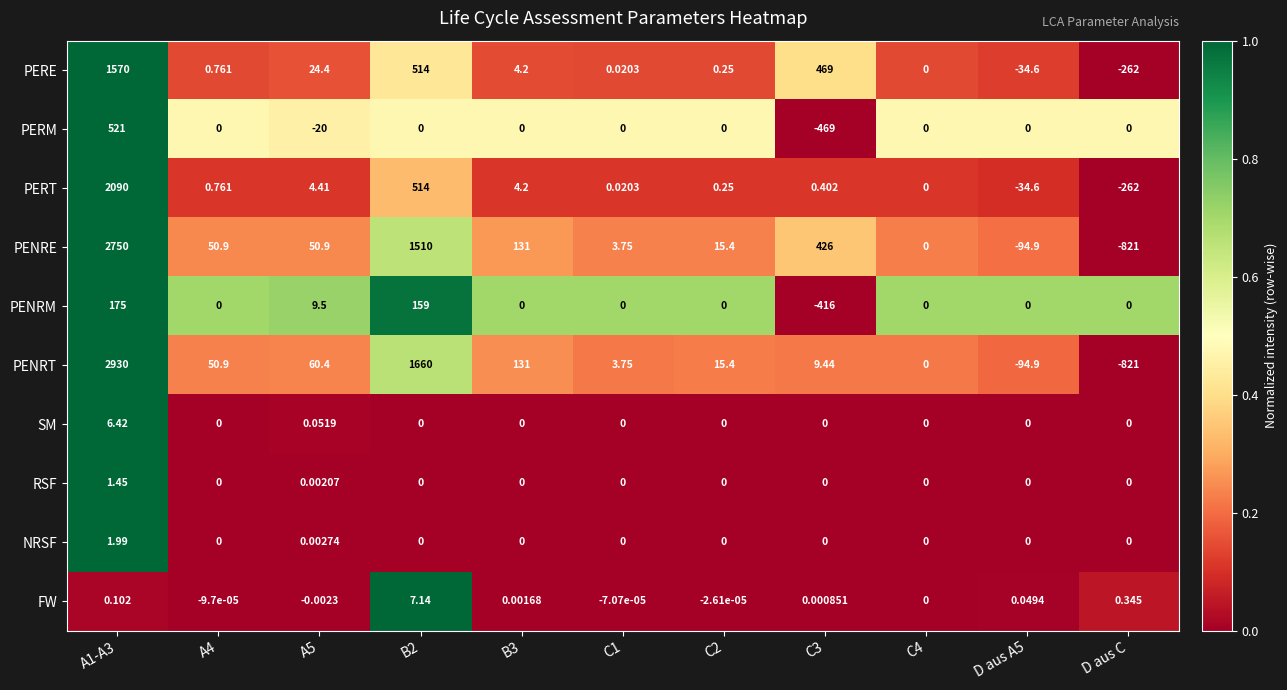

Which series has the largest total across all categories?

PENRE